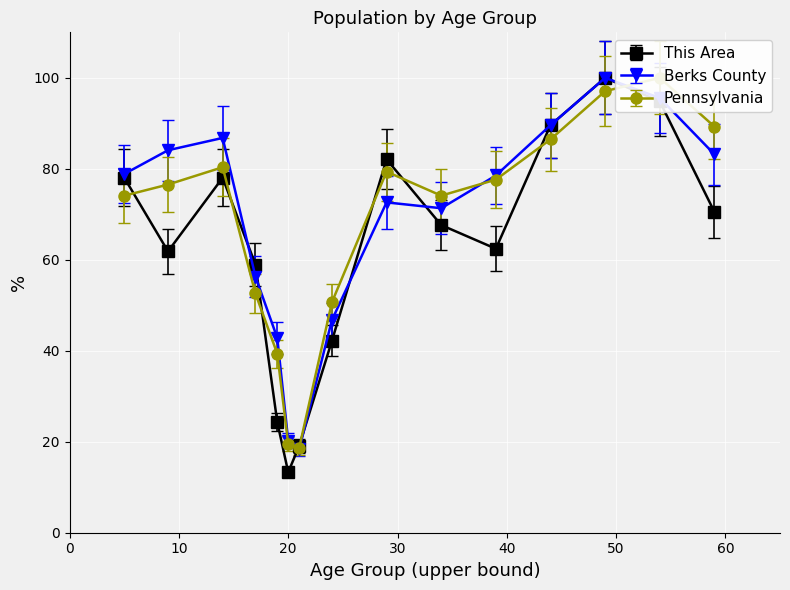

The value of Pennsylvania at 35 to 39 years is 47.7. True or false?

False